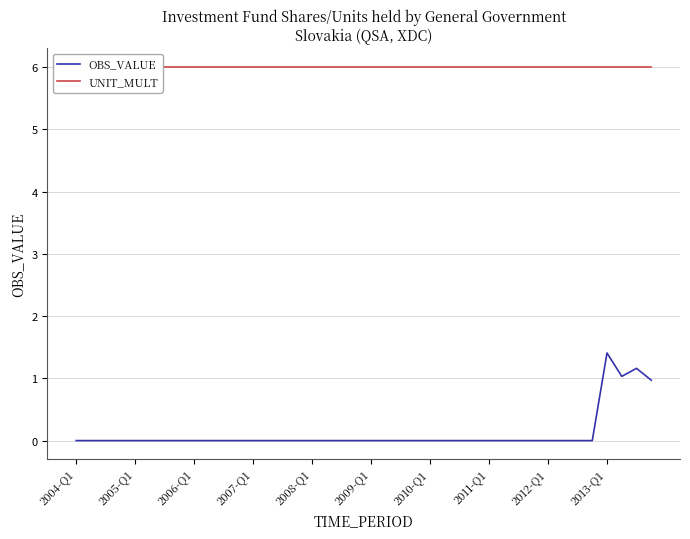

What are all the series names shown in the legend?

OBS_VALUE, UNIT_MULT